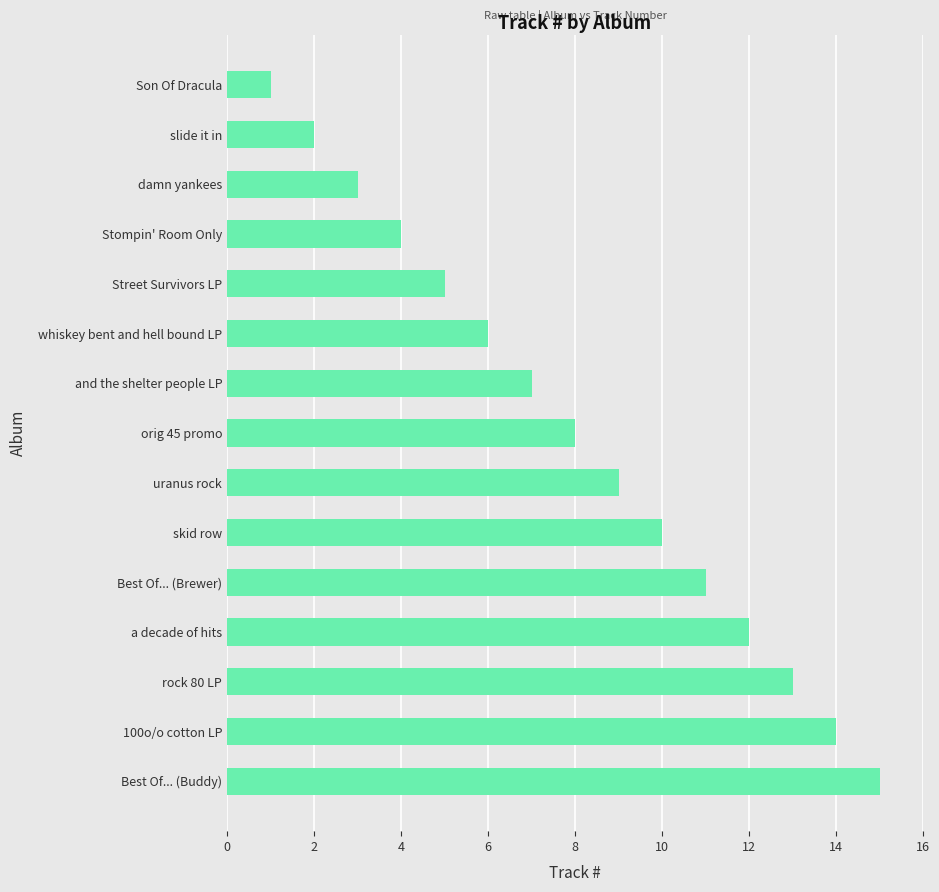

List the labels in order of value, largest first.

Best Of... (Buddy), 100o/o cotton LP, rock 80 LP, a decade of hits, Best Of... (Brewer), skid row, uranus rock, orig 45 promo, and the shelter people LP, whiskey bent and hell bound LP, Street Survivors LP, Stompin' Room Only, damn yankees, slide it in, Son Of Dracula